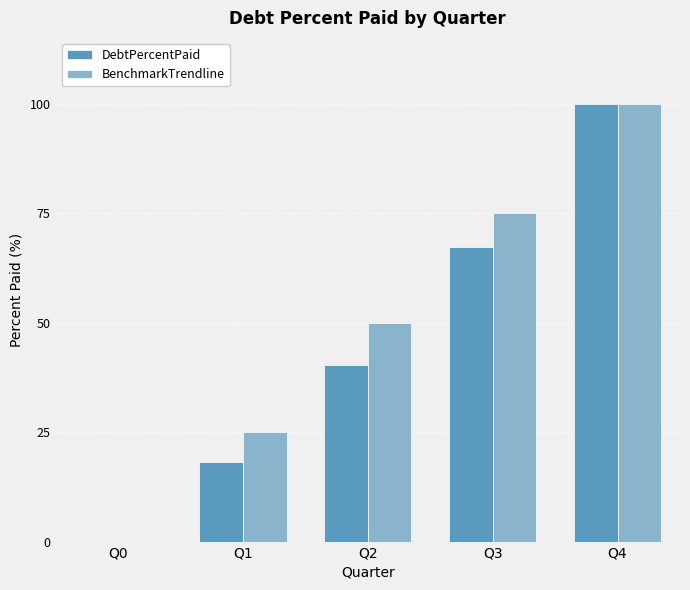

Are the bars horizontal?

No